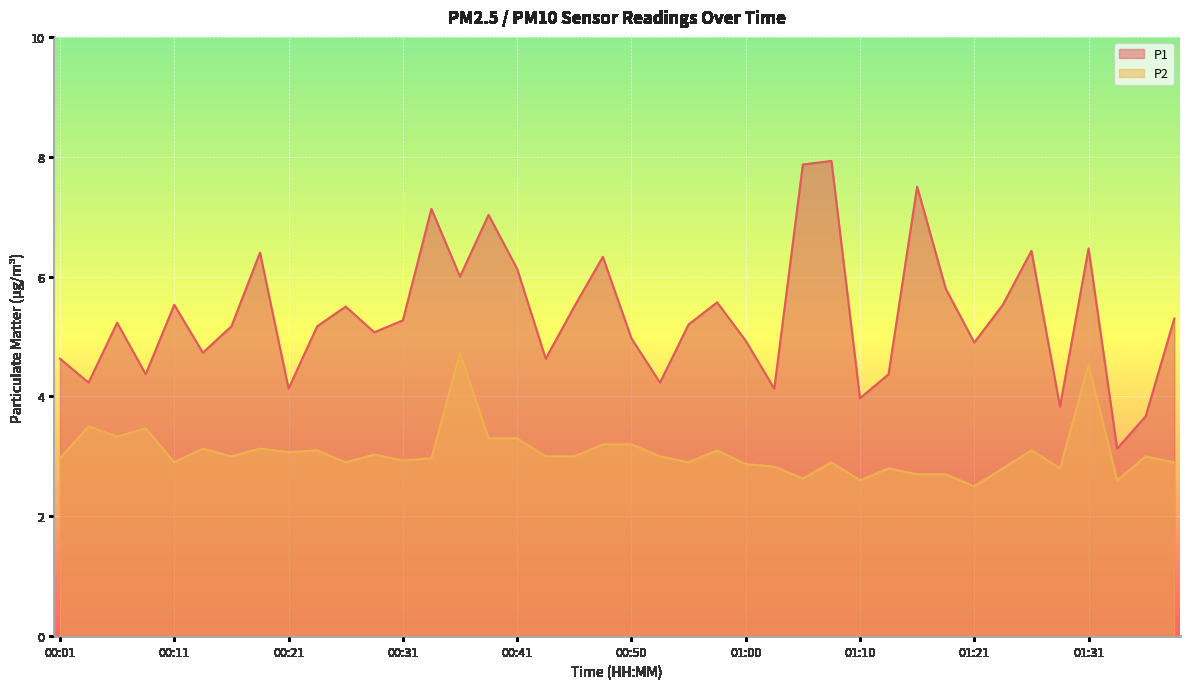

Where is the first local minimum for P2?

00:06